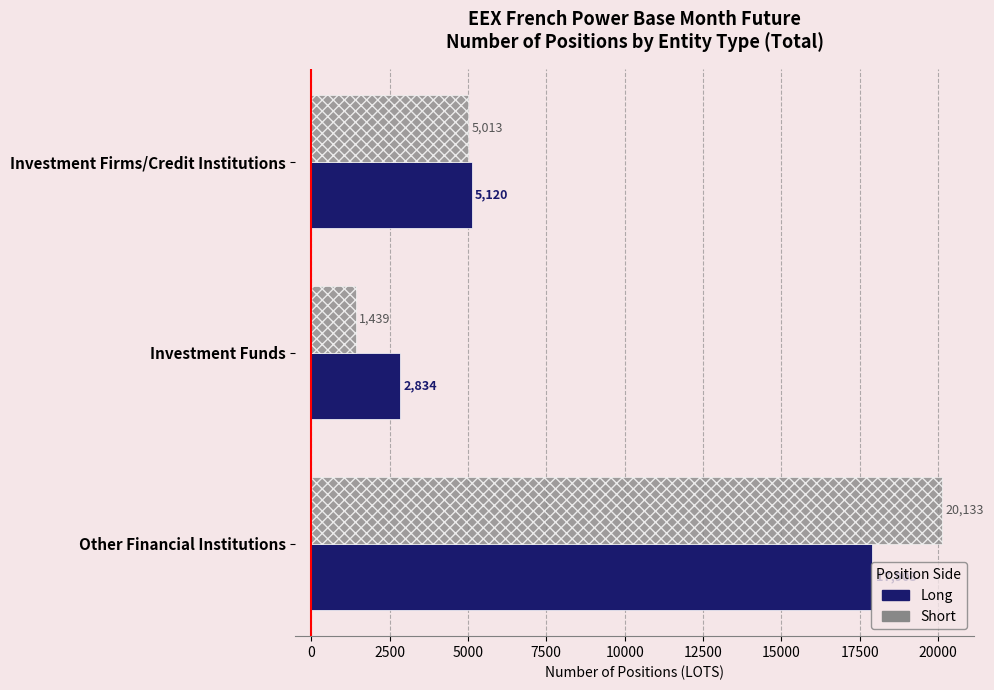

The Long series shows 812.0 at Investment Funds. True or false?

False